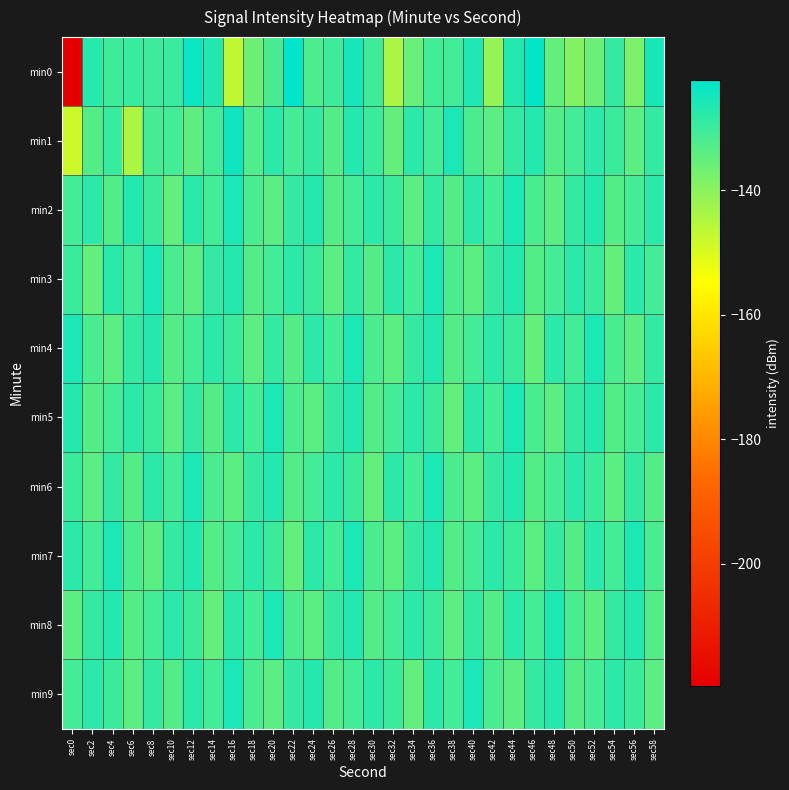

What is the spread (max minus min) of values at sec34?

7.6